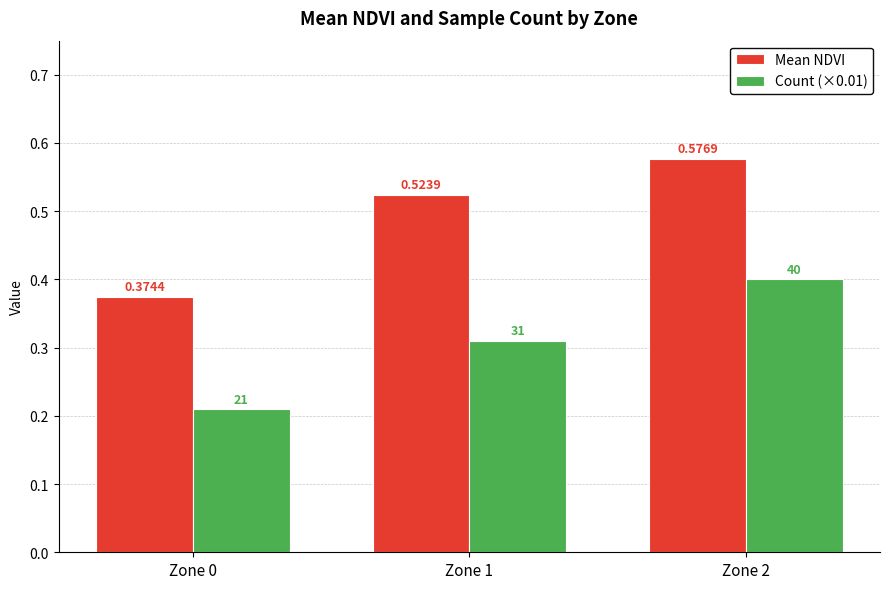

Which series has the widest spread of values?

Mean NDVI